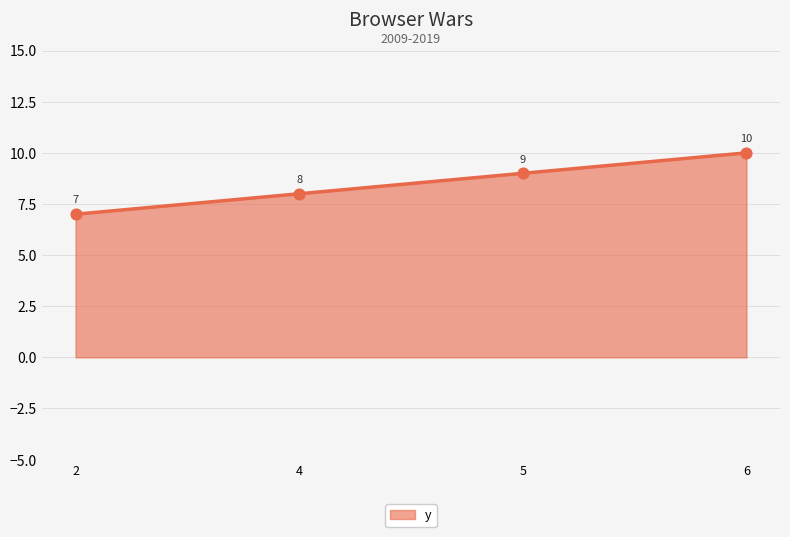

What is the ratio of the value at 4 to the value at 2?

1.1